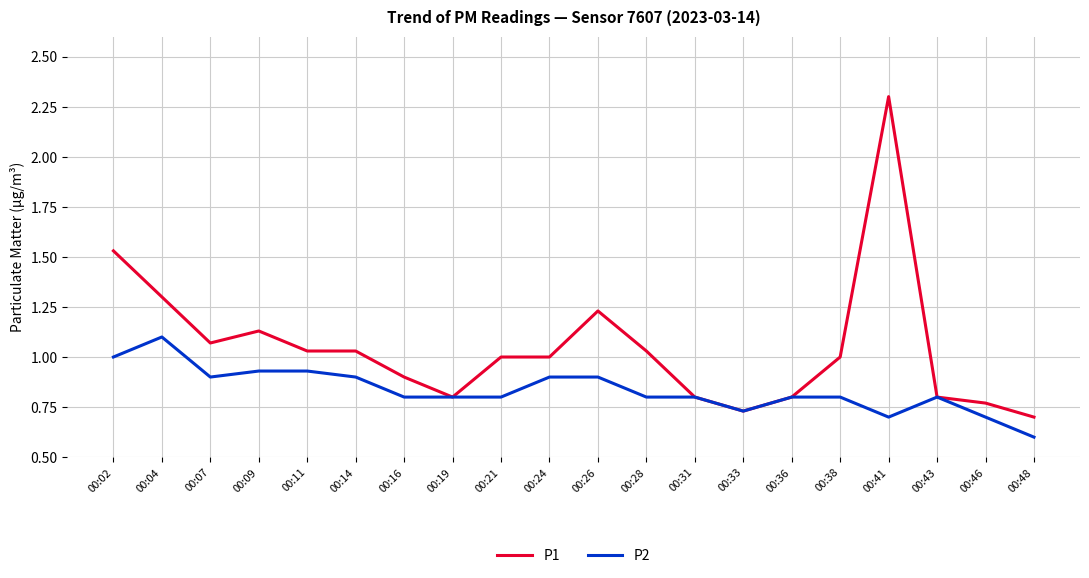

Which series has the largest total across all categories?

P1